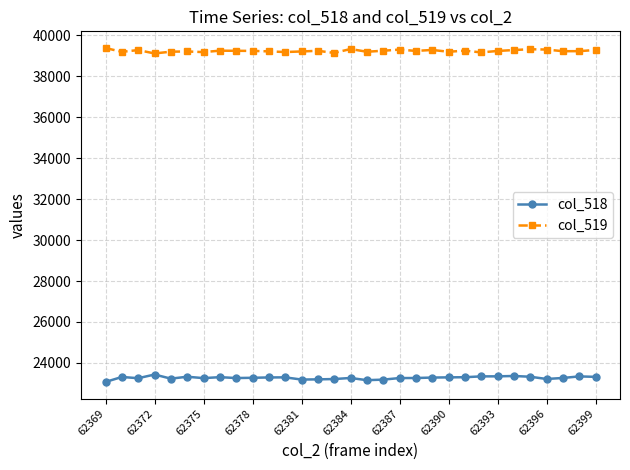

True or false: col_519 and col_518 intersect in this chart.

False